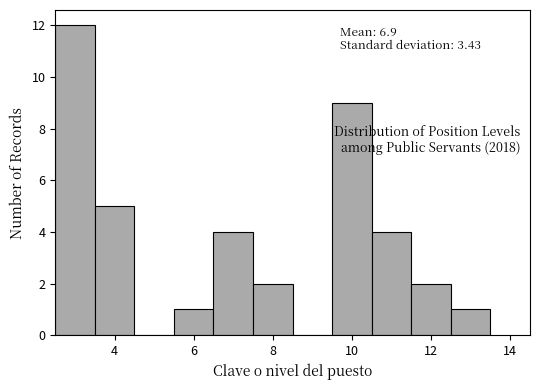

Over which range of the x-axis is the bar tallest?

2.5 to 3.5